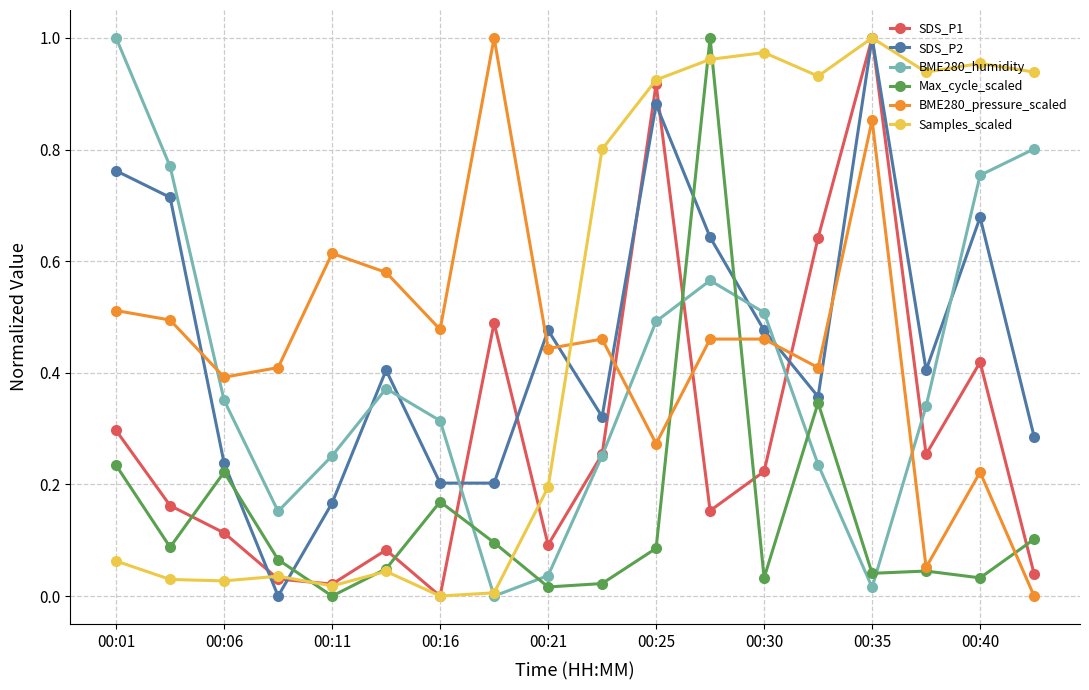

How many times do SDS_P2 and BME280_humidity cross each other?

6